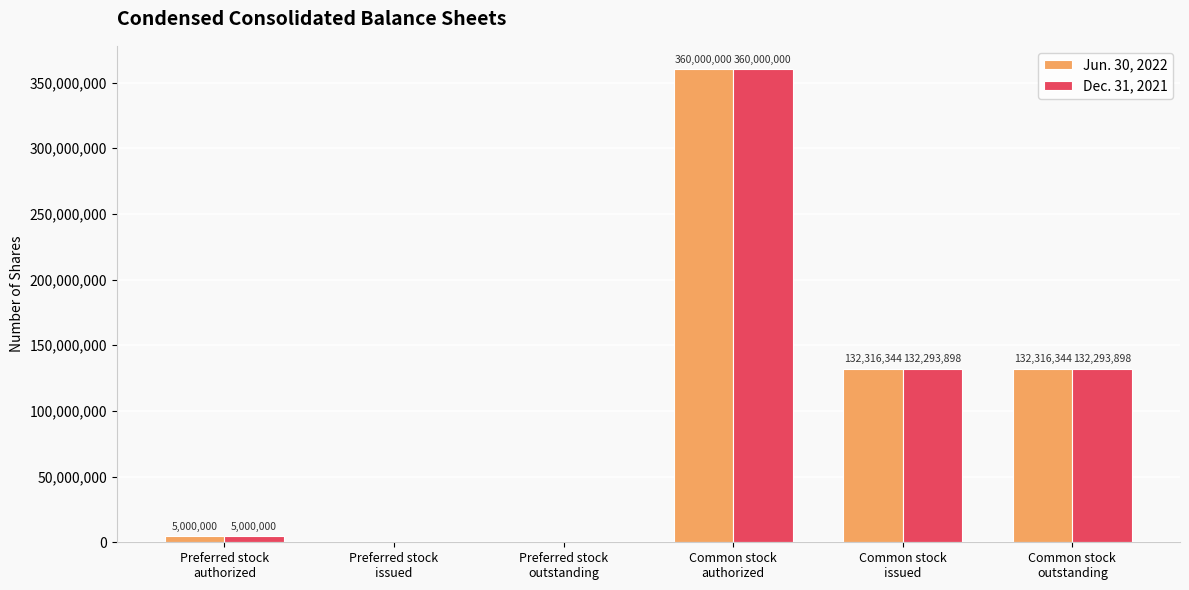

Is it true that Jun. 30, 2022 equals 132316344 at Common stock
issued?

True